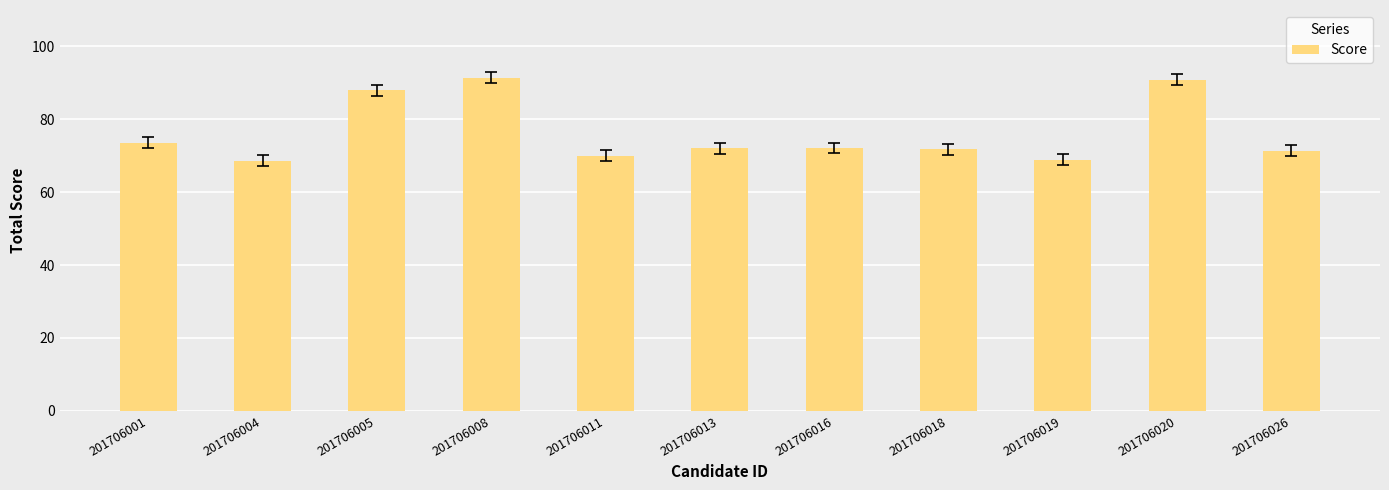

What is the difference between the maximum and second lowest values?

22.5